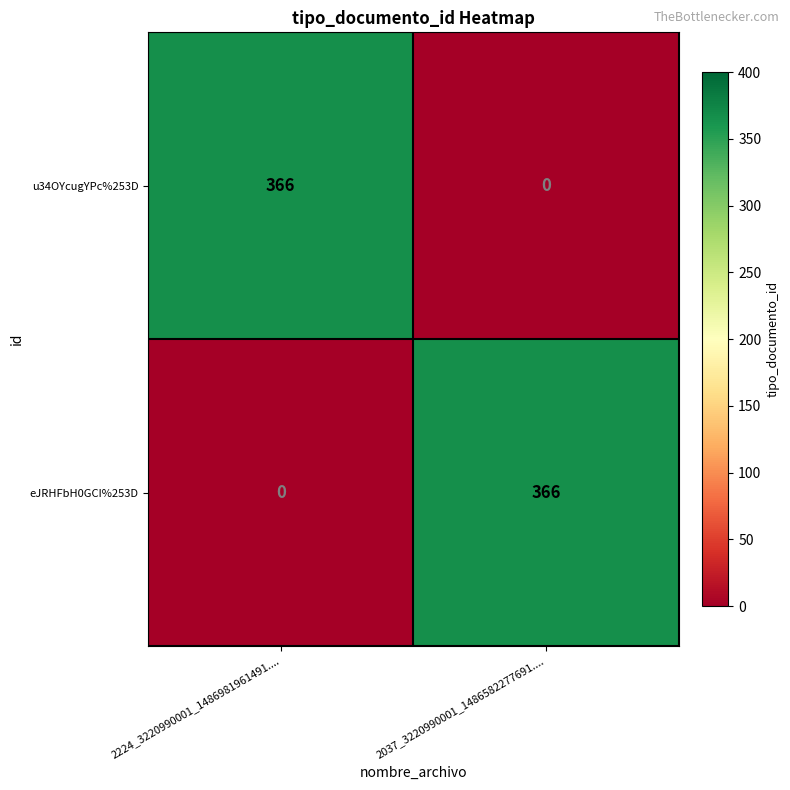

What is the sum of all u34OYcugYPc%253D values?

366